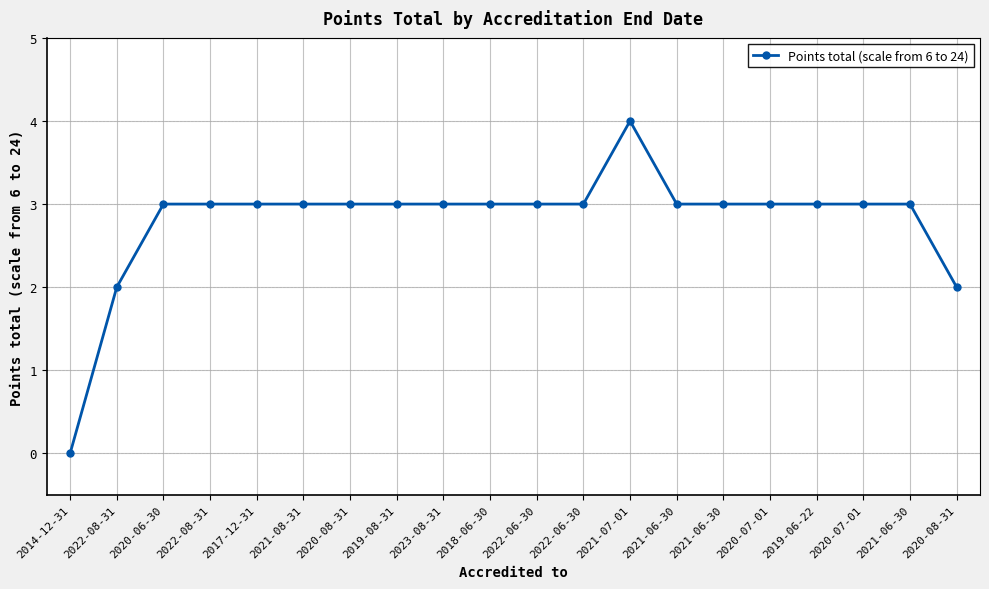

Does the chart have visible grid lines?

Yes